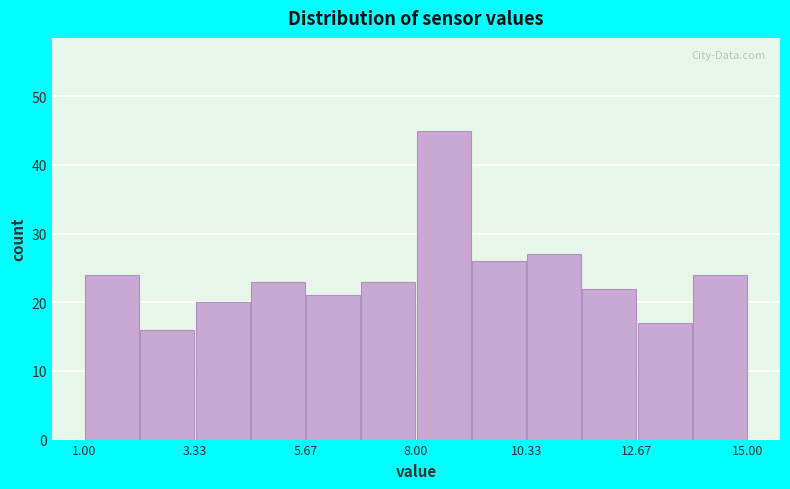

Around what value on the x-axis is the tallest bar? Give the approximate position of its centre, as read against the axis.

8.5